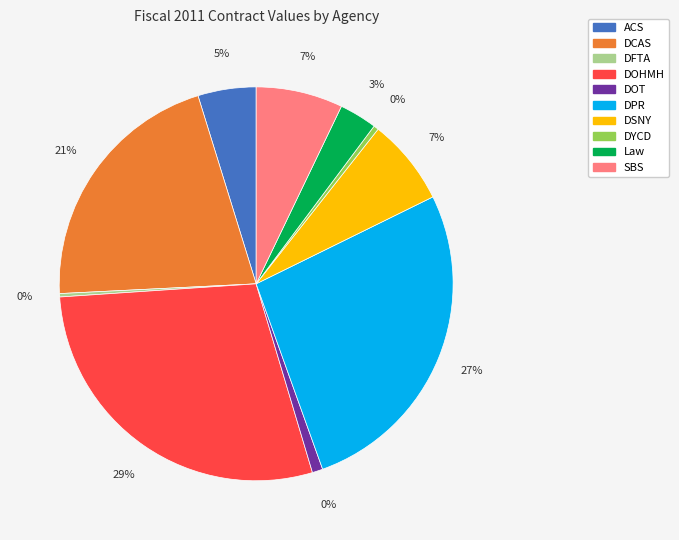

What is the ratio of the value at Law to the value at DOHMH?

0.1